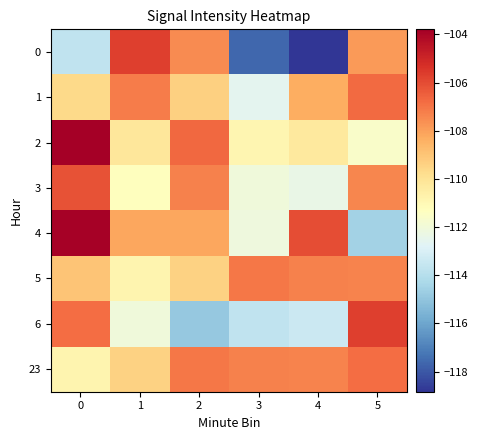

Between 0 and 1, which is larger?

1